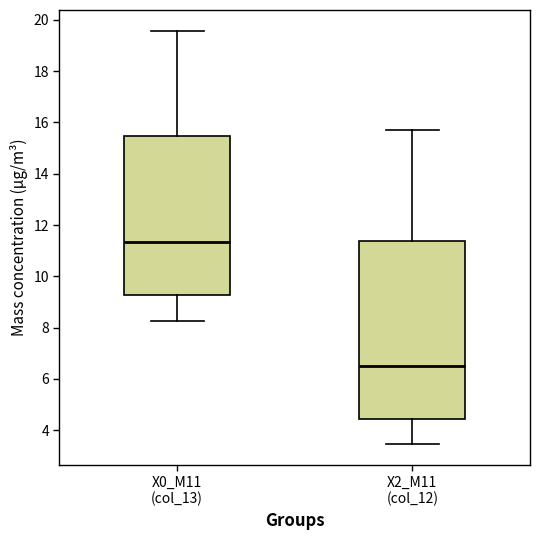

Reading left to right, read every box against the y-axis: the position of its median line, the range the box covers, and the ends of its whiskers. The values are not printed on the chart, so give them approximately, as read against the axis.

X0_M11 (col_13): median 11.4, box 9.2 to 15.4, whiskers 8.2 to 19.6
X2_M11 (col_12): median 6.6, box 4.4 to 11.4, whiskers 3.4 to 15.8